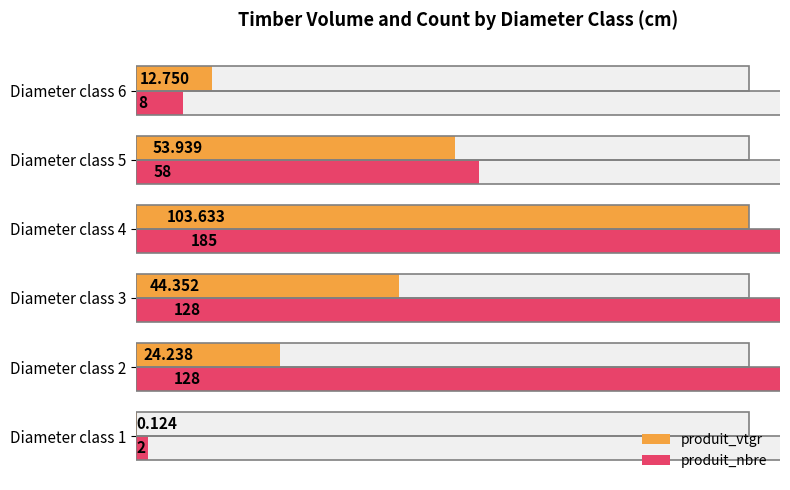

What is the sum of all produit_vtgr values?

239.0